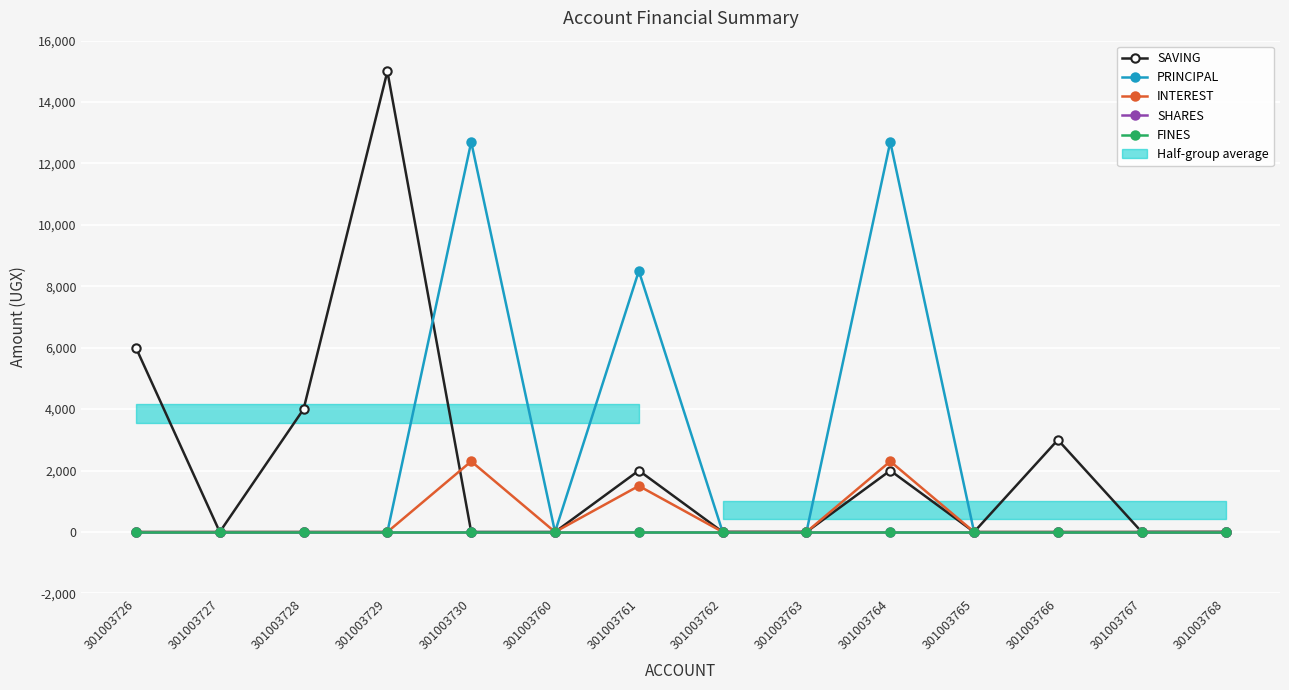

At 301003762, list the series in order from smallest to largest.

SAVING, PRINCIPAL, INTEREST, SHARES, FINES